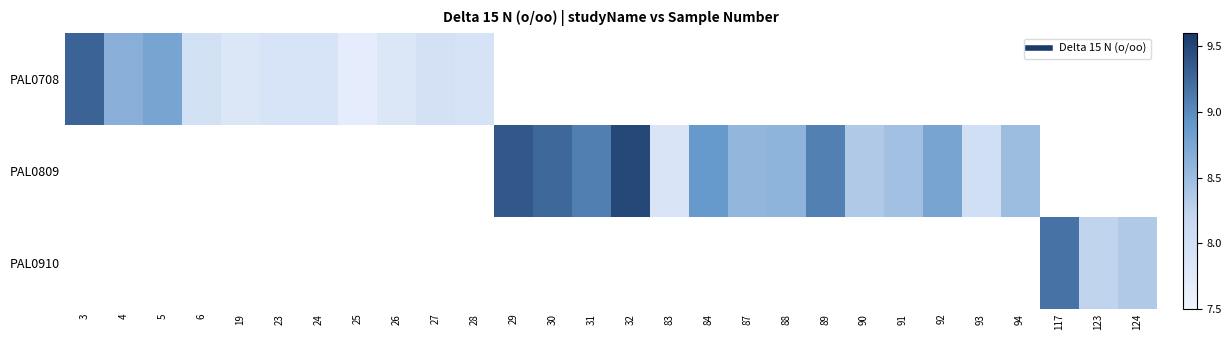

Which has a higher value, 90 or 5?

5